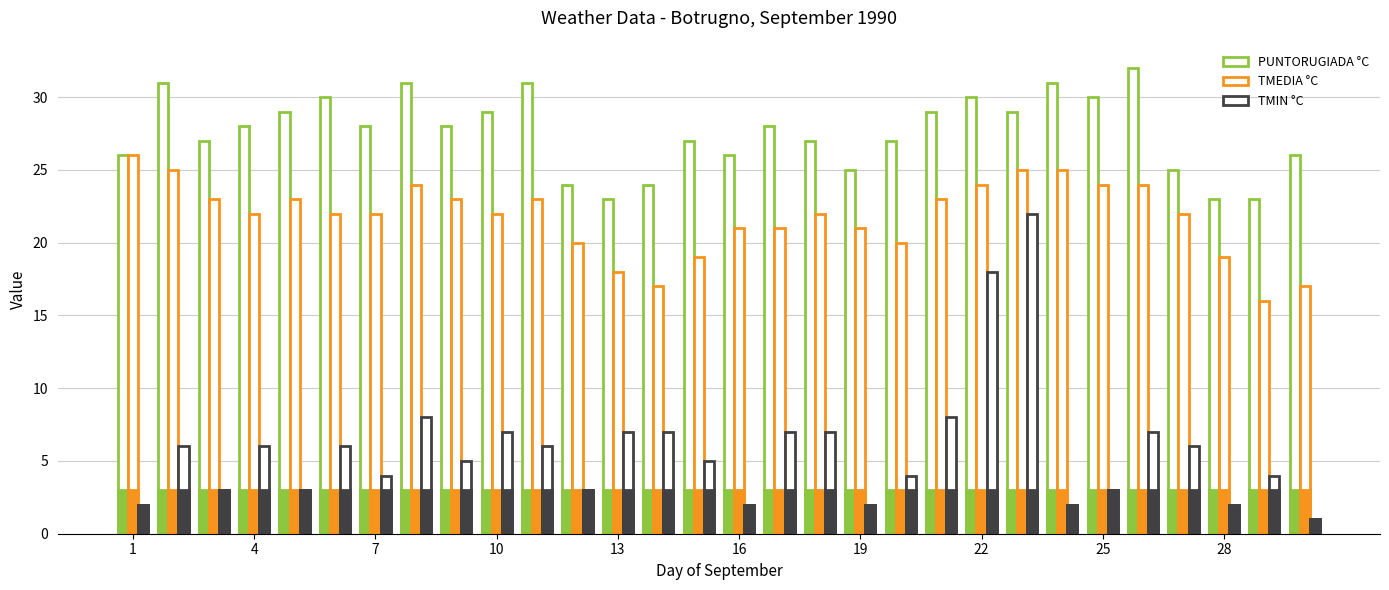

The value of TMIN °C at 17 is 10. True or false?

False